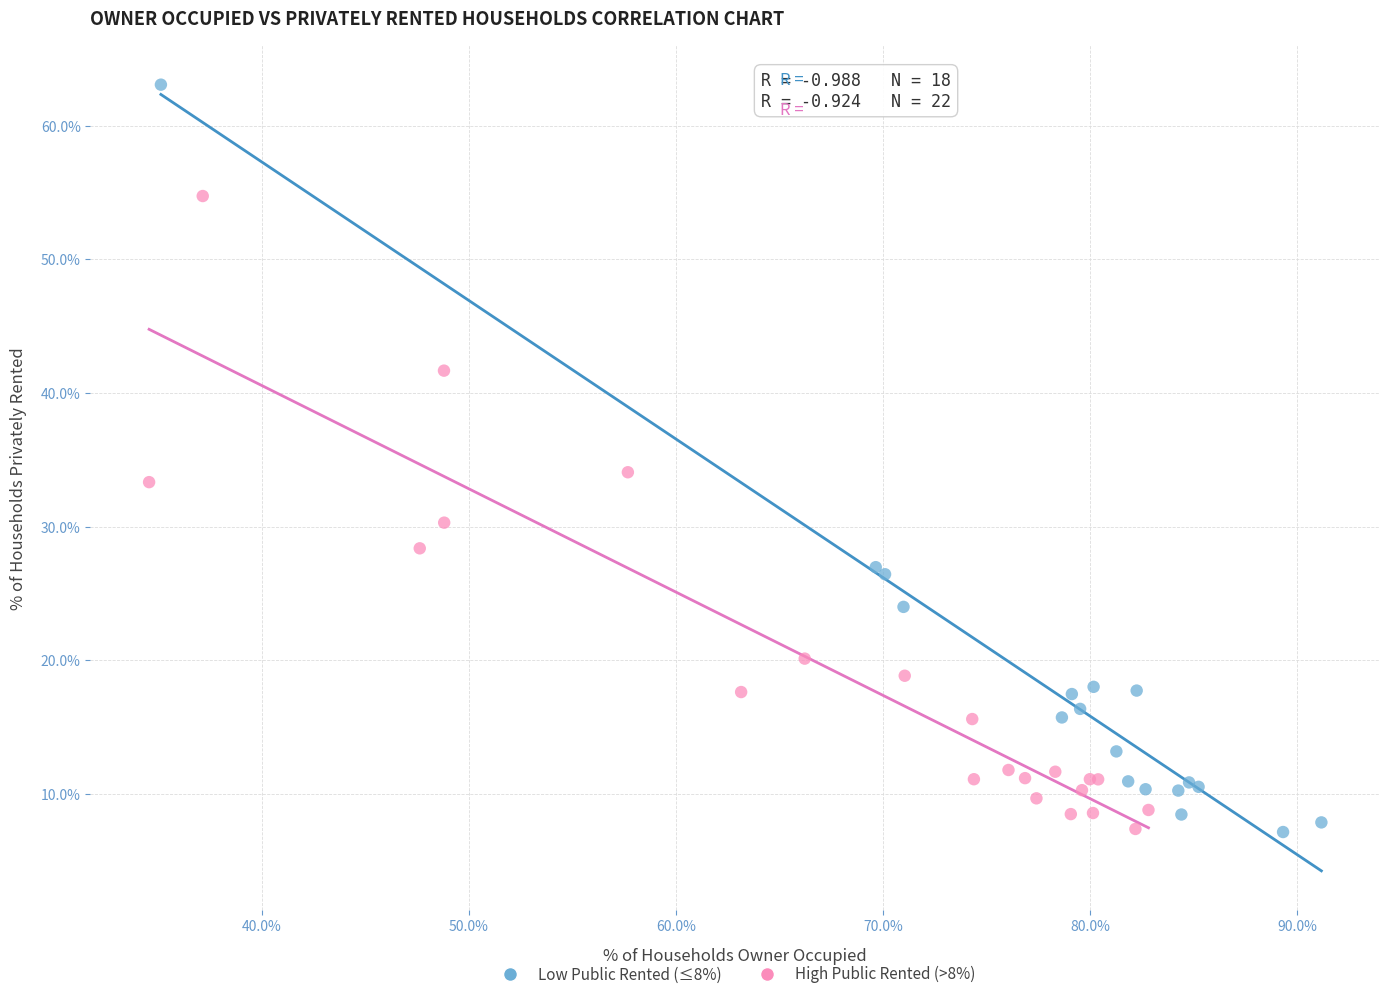

Which series has the largest Y range (max minus min)?

Low Public Rented (≤8%)